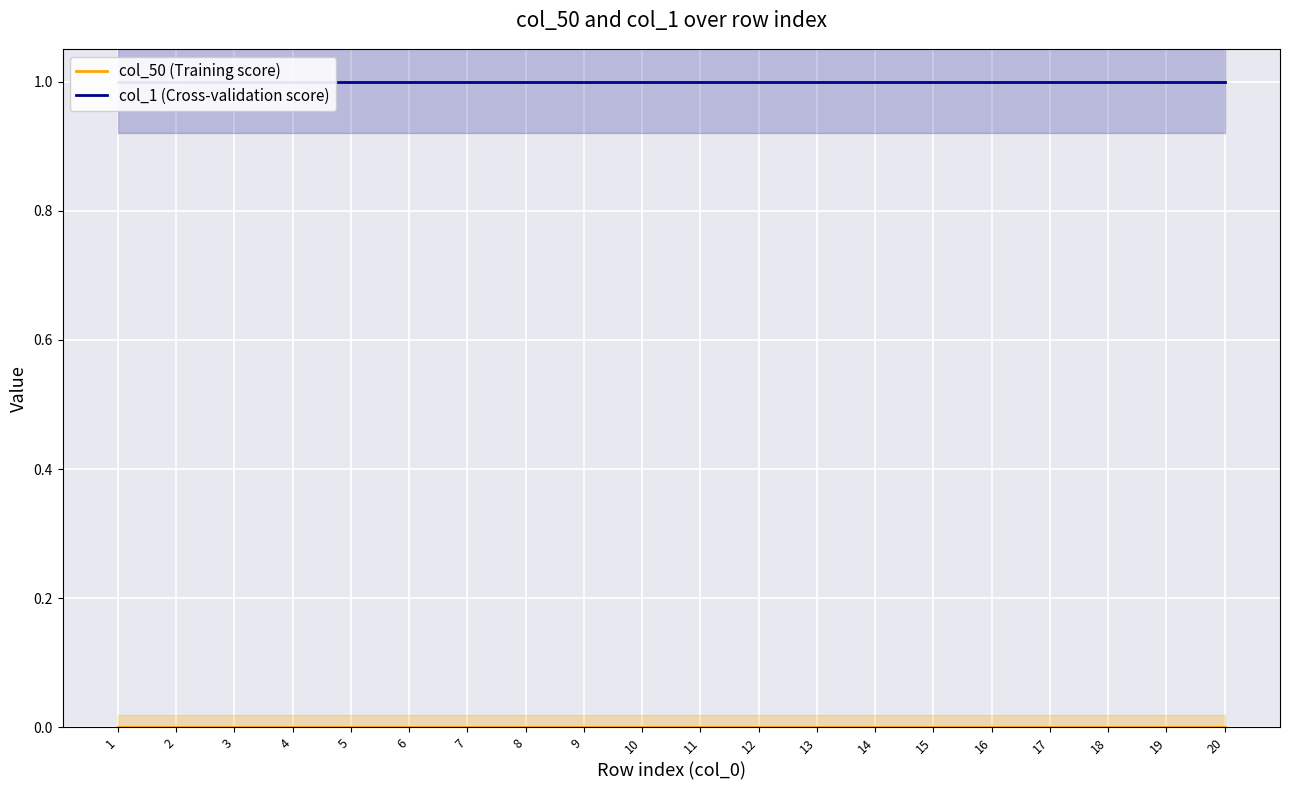

How many lines are shown in the chart?

2